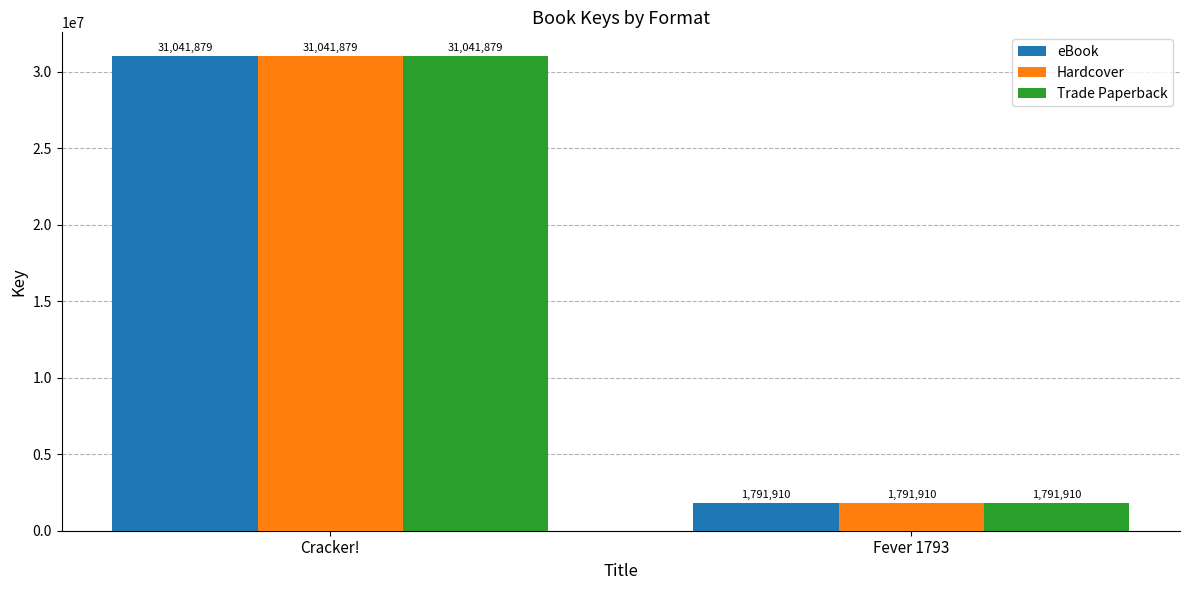

The Trade Paperback series shows 31041879 at Cracker!. True or false?

True